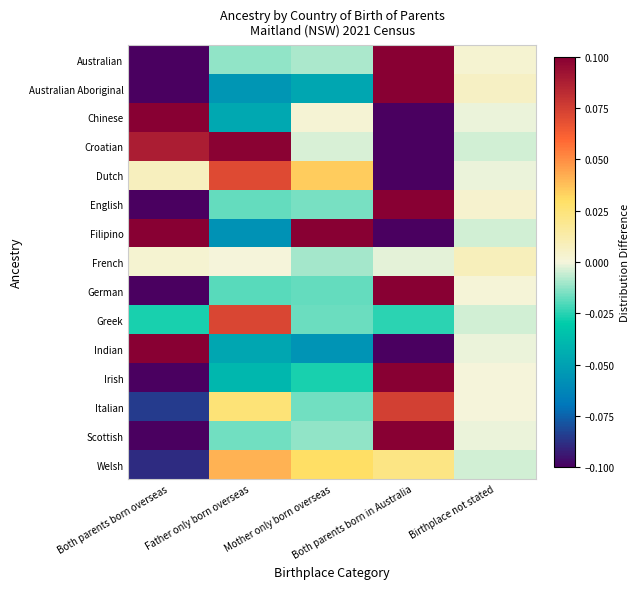

Reading left to right, extract all data points from this chart.

Australian: Both parents born overseas=-0.3	Father only born overseas=-0.0	Mother only born overseas=-0.0	Both parents born in Australia=0.3	Birthplace not stated=0.0
Australian Aboriginal: Both parents born overseas=-0.3	Father only born overseas=-0.1	Mother only born overseas=-0.0	Both parents born in Australia=0.4	Birthplace not stated=0.0
Chinese: Both parents born overseas=0.4	Father only born overseas=-0.0	Mother only born overseas=0.0	Both parents born in Australia=-0.4	Birthplace not stated=-0.0
Croatian: Both parents born overseas=0.1	Father only born overseas=0.1	Mother only born overseas=-0.0	Both parents born in Australia=-0.2	Birthplace not stated=-0.0
Dutch: Both parents born overseas=0.0	Father only born overseas=0.1	Mother only born overseas=0.0	Both parents born in Australia=-0.1	Birthplace not stated=-0.0
English: Both parents born overseas=-0.2	Father only born overseas=-0.0	Mother only born overseas=-0.0	Both parents born in Australia=0.2	Birthplace not stated=0.0
Filipino: Both parents born overseas=0.4	Father only born overseas=-0.1	Mother only born overseas=0.2	Both parents born in Australia=-0.5	Birthplace not stated=-0.0
French: Both parents born overseas=0.0	Father only born overseas=0.0	Mother only born overseas=-0.0	Both parents born in Australia=-0.0	Birthplace not stated=0.0
German: Both parents born overseas=-0.2	Father only born overseas=-0.0	Mother only born overseas=-0.0	Both parents born in Australia=0.2	Birthplace not stated=0.0
Greek: Both parents born overseas=-0.0	Father only born overseas=0.1	Mother only born overseas=-0.0	Both parents born in Australia=-0.0	Birthplace not stated=-0.0
Indian: Both parents born overseas=0.6	Father only born overseas=-0.0	Mother only born overseas=-0.1	Both parents born in Australia=-0.5	Birthplace not stated=-0.0
Irish: Both parents born overseas=-0.2	Father only born overseas=-0.0	Mother only born overseas=-0.0	Both parents born in Australia=0.3	Birthplace not stated=0.0
Italian: Both parents born overseas=-0.1	Father only born overseas=0.0	Mother only born overseas=-0.0	Both parents born in Australia=0.1	Birthplace not stated=0.0
Scottish: Both parents born overseas=-0.2	Father only born overseas=-0.0	Mother only born overseas=-0.0	Both parents born in Australia=0.2	Birthplace not stated=-0.0
Welsh: Both parents born overseas=-0.1	Father only born overseas=0.0	Mother only born overseas=0.0	Both parents born in Australia=0.0	Birthplace not stated=-0.0